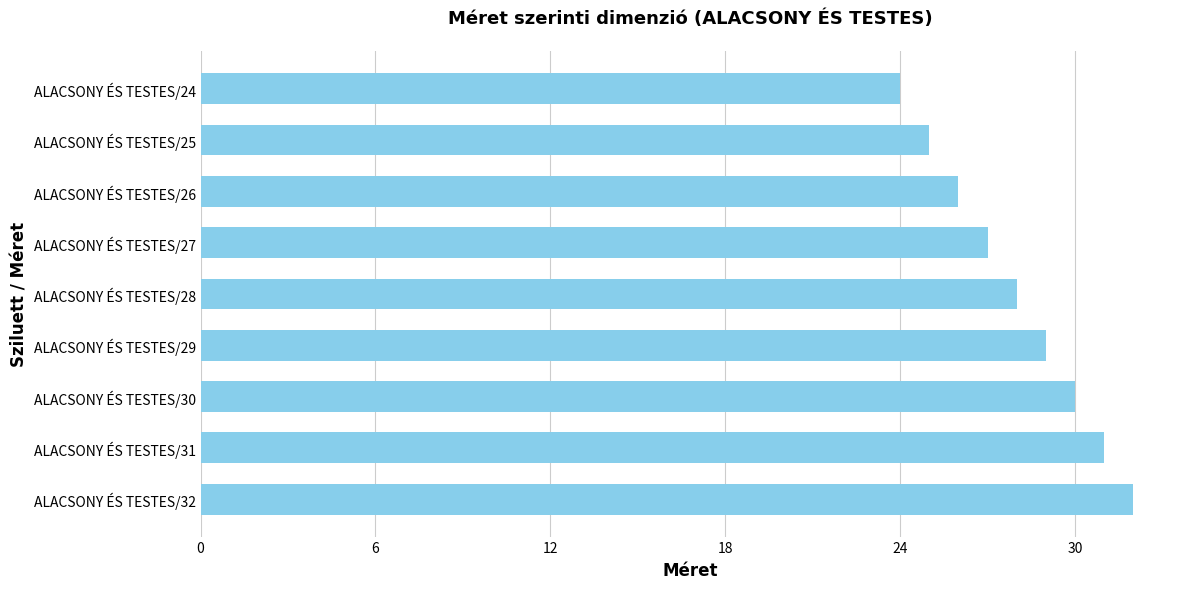

Reading top to bottom, list all the values displayed in this chart.

ALACSONY ÉS TESTES/24=24	ALACSONY ÉS TESTES/25=25	ALACSONY ÉS TESTES/26=26	ALACSONY ÉS TESTES/27=27	ALACSONY ÉS TESTES/28=28	ALACSONY ÉS TESTES/29=29	ALACSONY ÉS TESTES/30=30	ALACSONY ÉS TESTES/31=31	ALACSONY ÉS TESTES/32=32